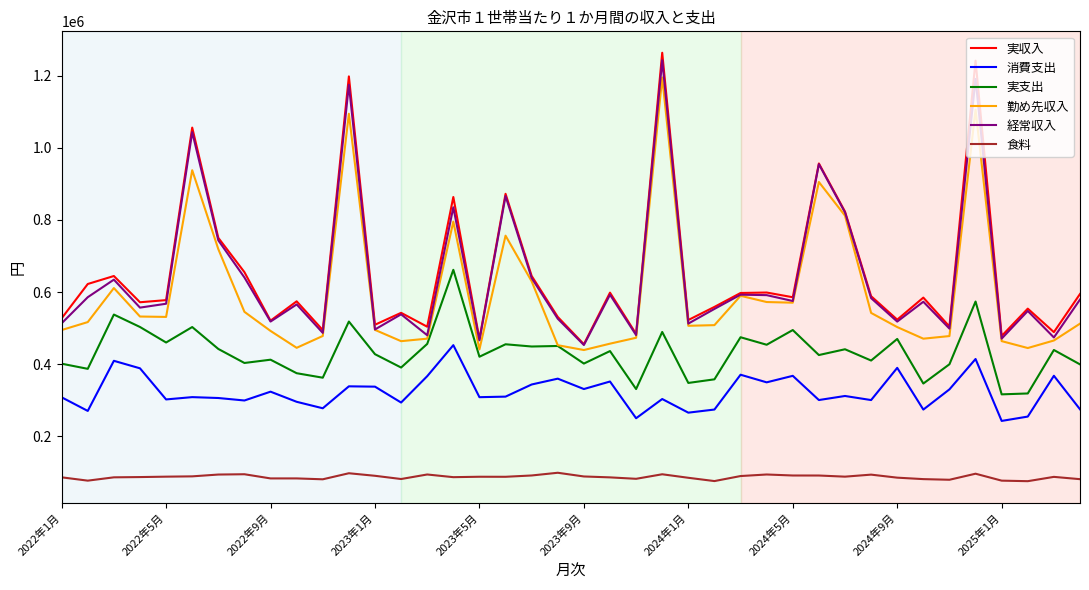

What are all the series names shown in the legend?

実収入, 消費支出, 実支出, 勤め先収入, 経常収入, 食料